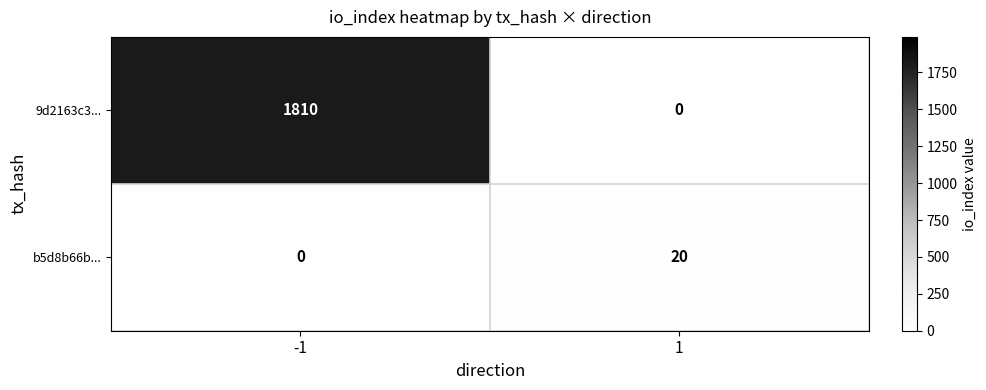

Reading left to right, transcribe all the data shown in this chart.

9d2163c3...: -1=1810	1=0
b5d8b66b...: -1=0	1=20